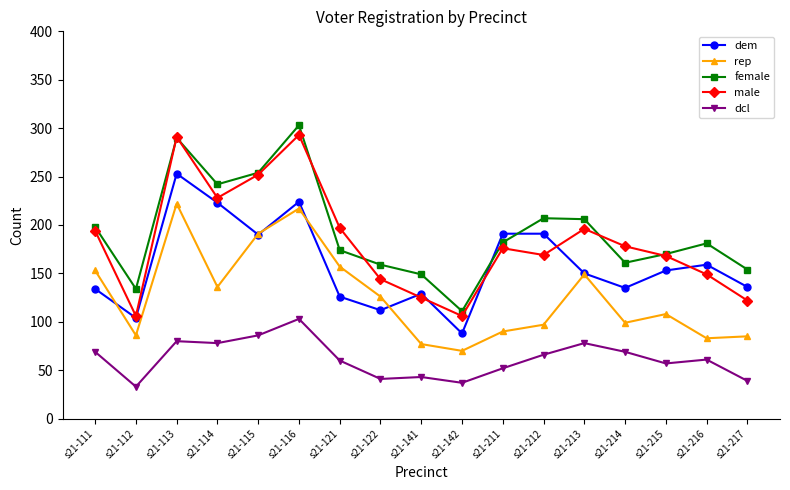

Which series changed the most between s21-111 and s21-116?

female